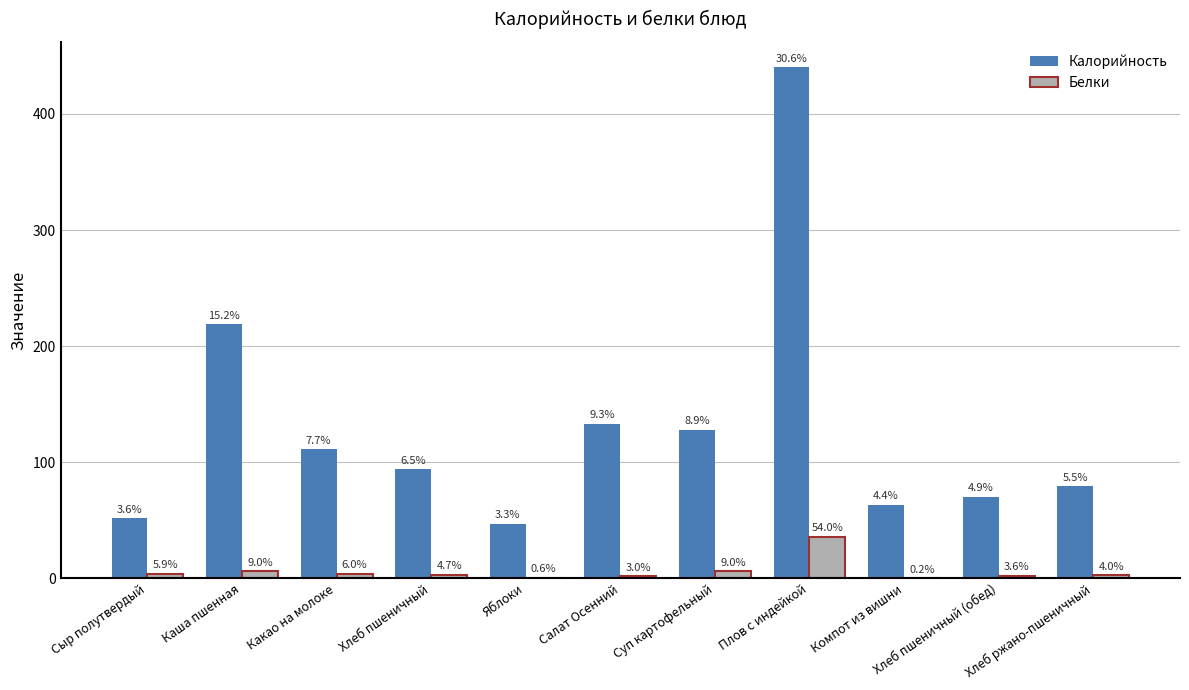

How many groups of bars are there?

11